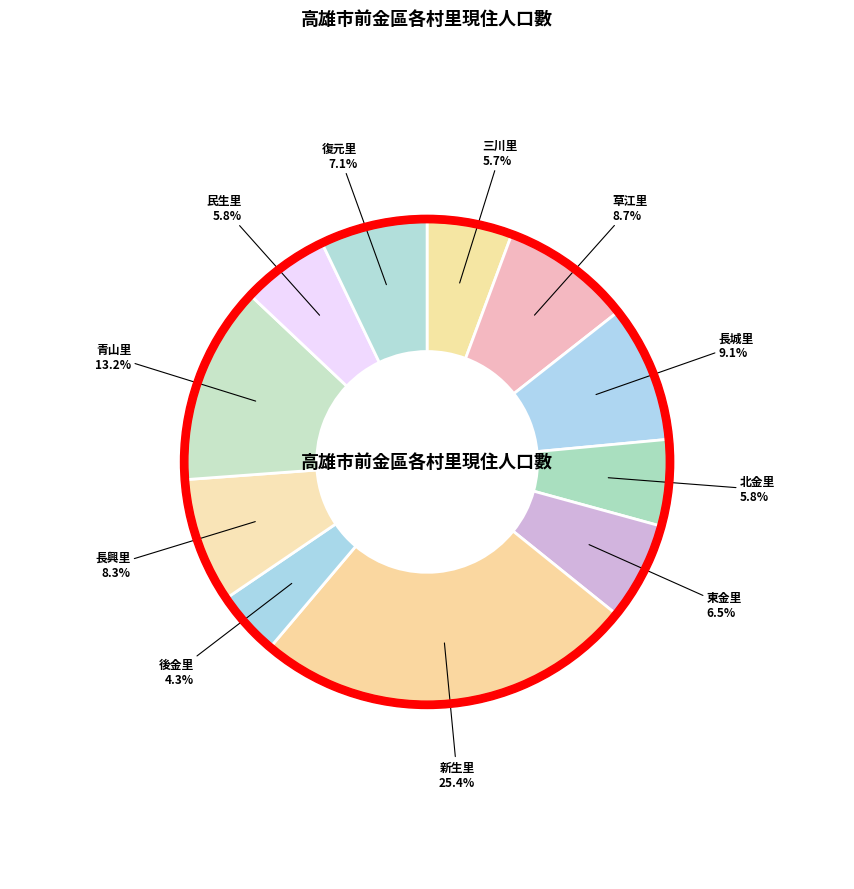

Rank the categories by value from highest to lowest.

新生里, 青山里, 長城里, 草江里, 長興里, 復元里, 東金里, 民生里, 北金里, 三川里, 後金里